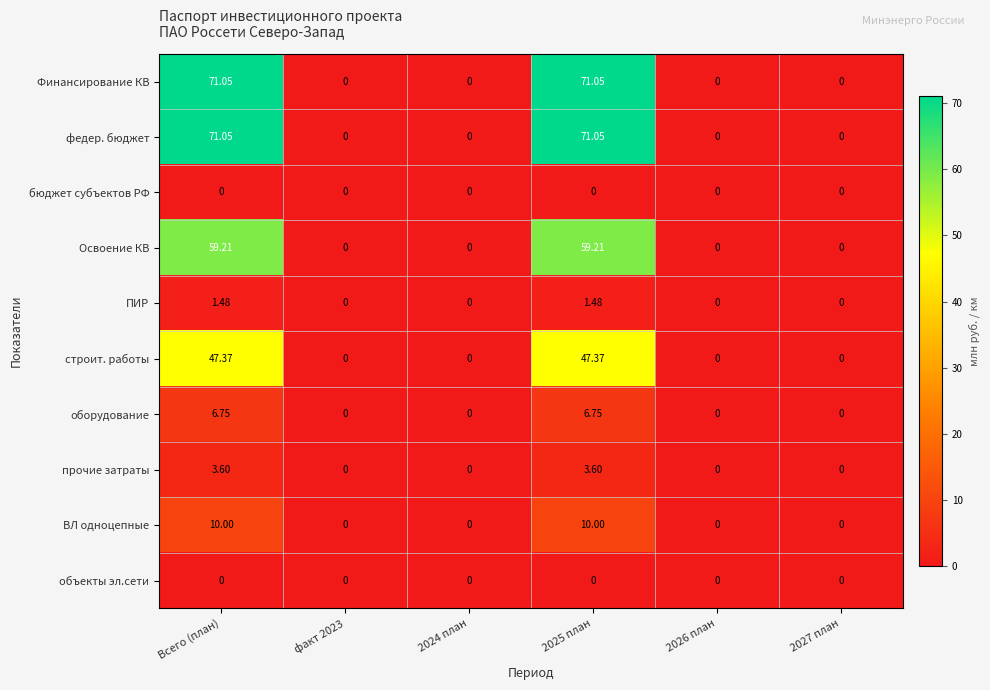

Is the value of ВЛ однoцепные at 2024 план greater than the value of прочие затраты at Всего (план)?

No